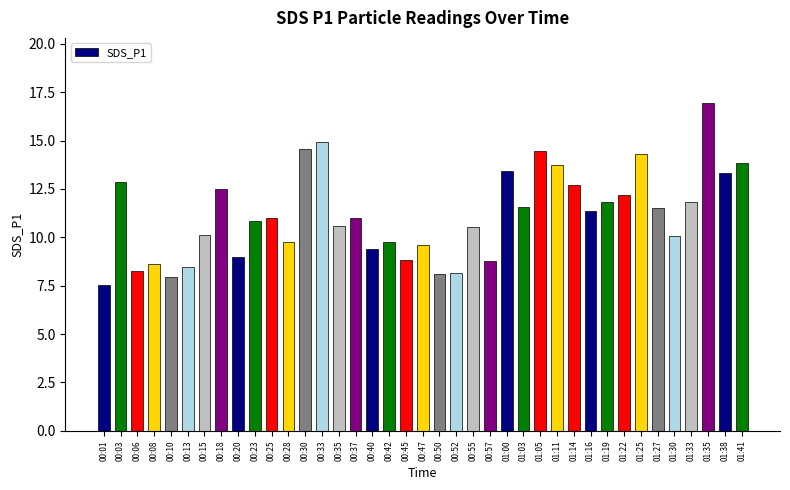

How many bars are there in total?

39